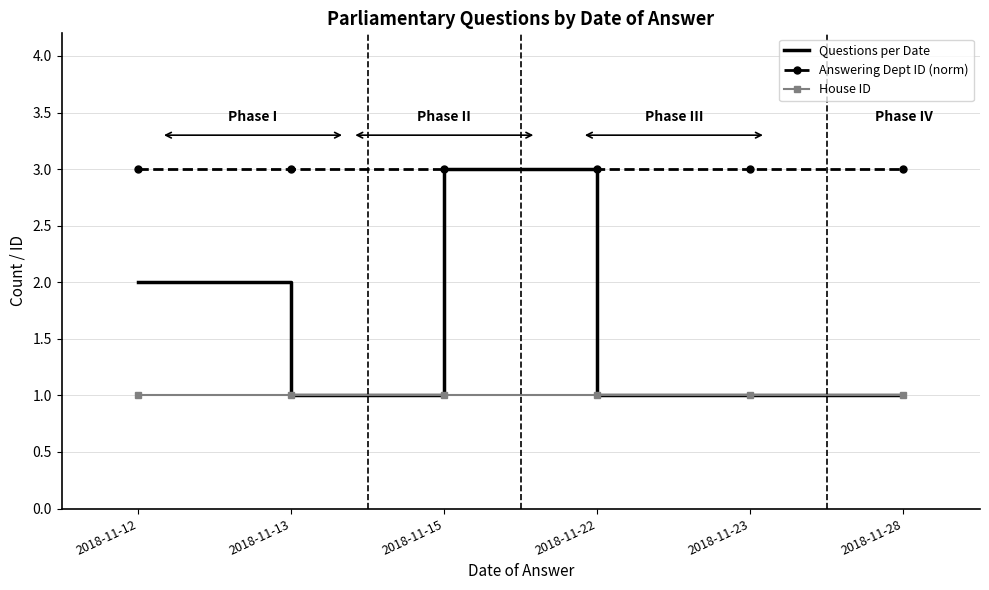

The Questions per Date series shows 3 at 2018-11-15. True or false?

True